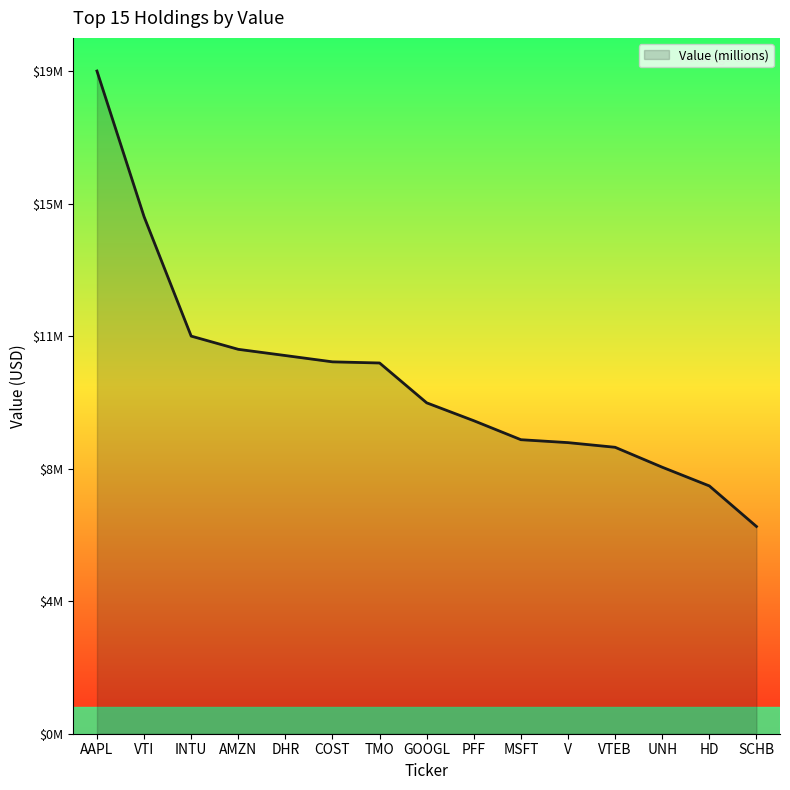

Which category has the lowest value across all series?

SCHB